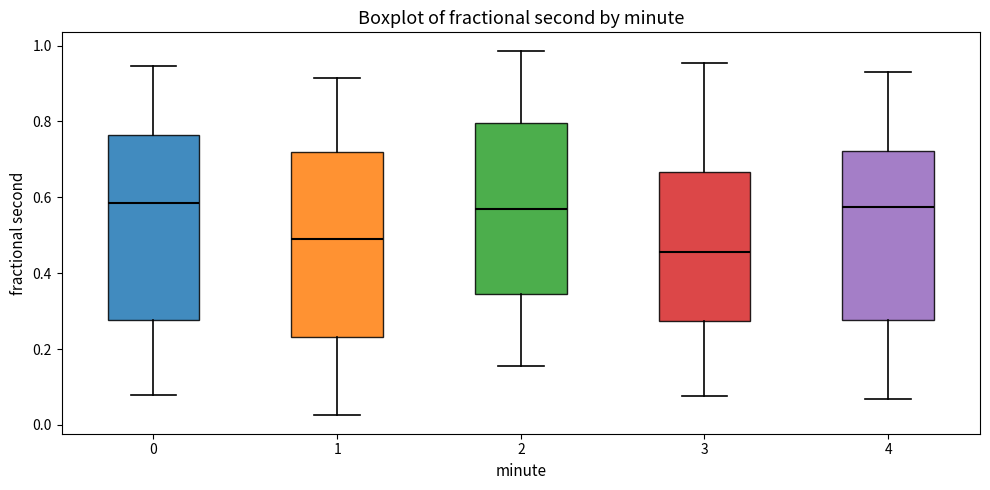

Reading left to right, transcribe this box plot: for each box, give where its median line is, the range the box spans, and where its two whiskers end, as read against the y-axis. The values are not printed on the chart, so give them approximately, as read against the axis.

0: median 0.58, box 0.28 to 0.76, whiskers 0.08 to 0.94
1: median 0.50, box 0.24 to 0.72, whiskers 0.02 to 0.92
2: median 0.56, box 0.34 to 0.80, whiskers 0.16 to 0.98
3: median 0.46, box 0.28 to 0.66, whiskers 0.08 to 0.96
4: median 0.58, box 0.28 to 0.72, whiskers 0.06 to 0.94